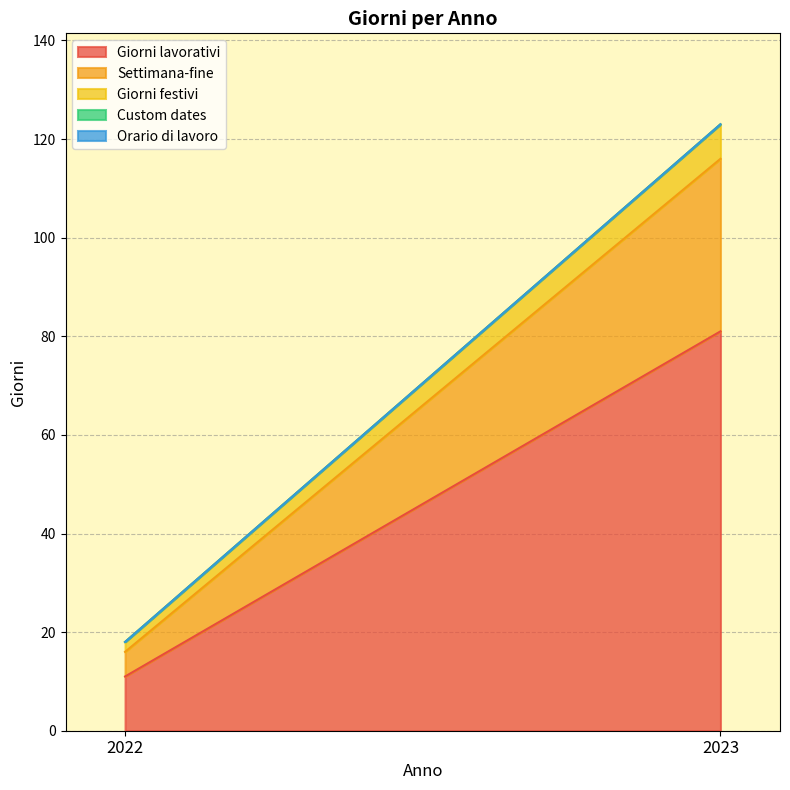

What is the value of the Settimana-fine point at the 1st from the left?

5